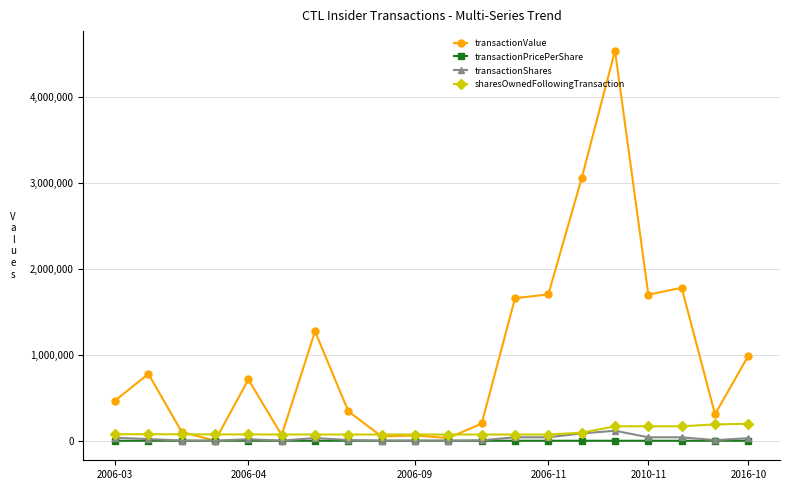

Which series has the widest spread of values?

transactionValue